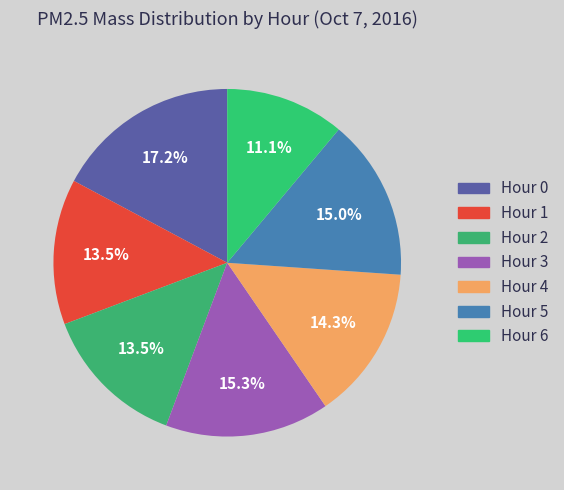

Which category has the biggest portion of the pie?

Hour 0